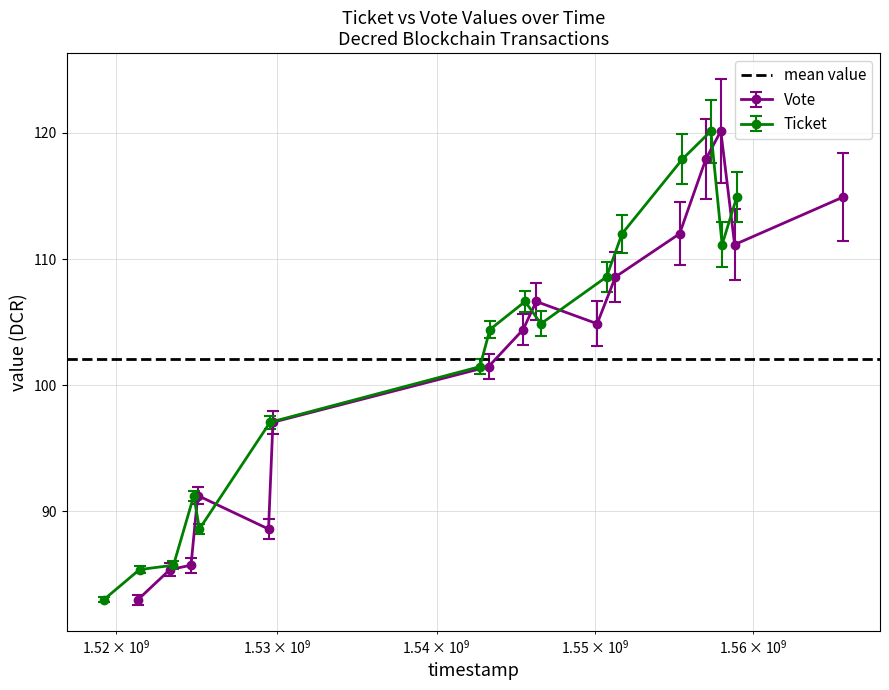

What is the value of the Vote point at the 12th from the left?

112.0